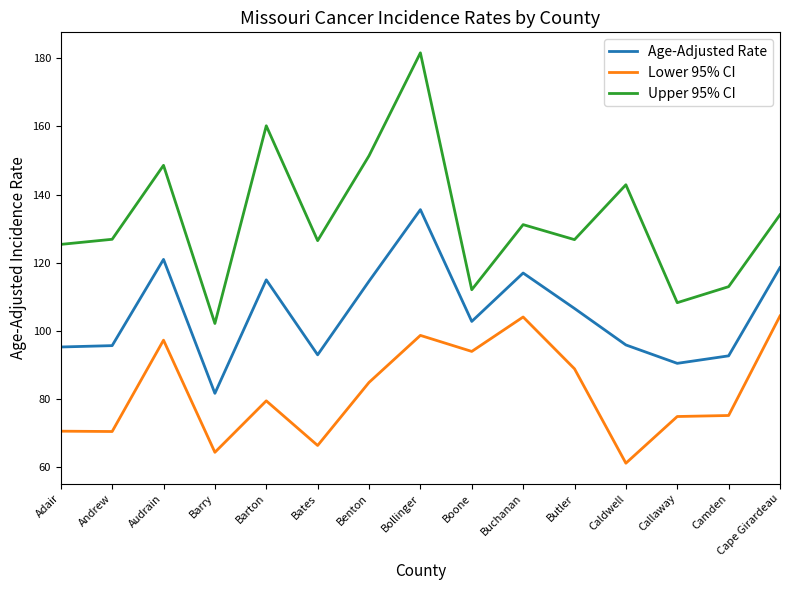

At how many categories does at least one series exceed 61?

15